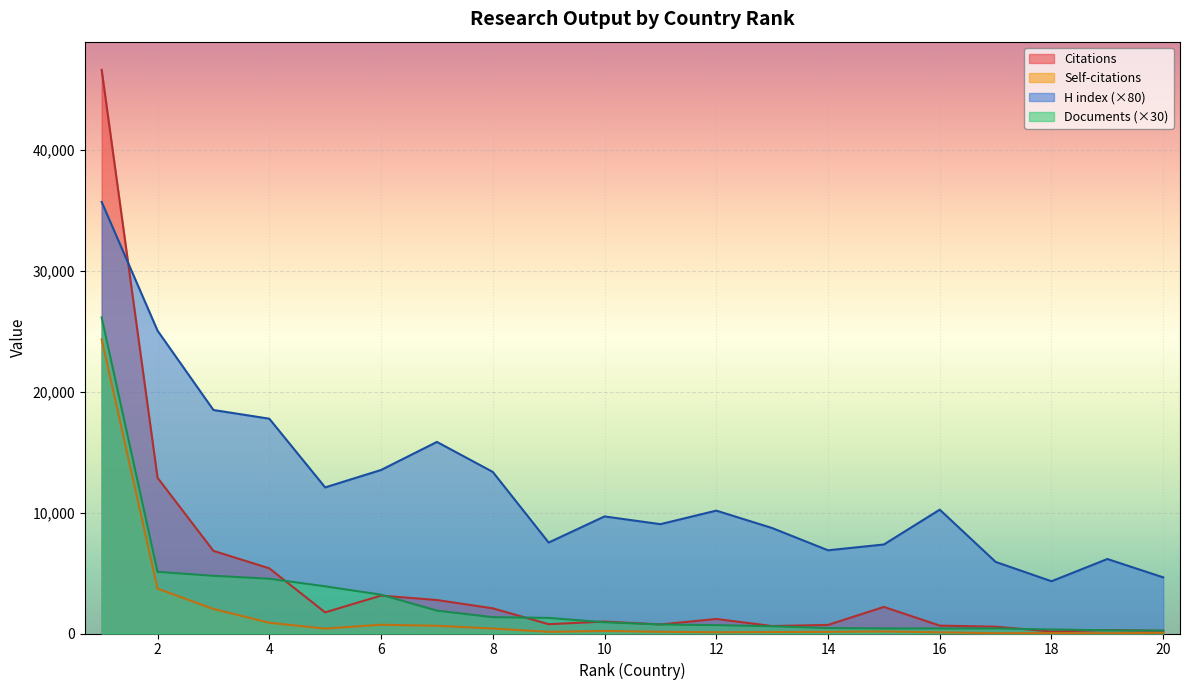

True or false: Documents and Self-citations cross at least once.

False